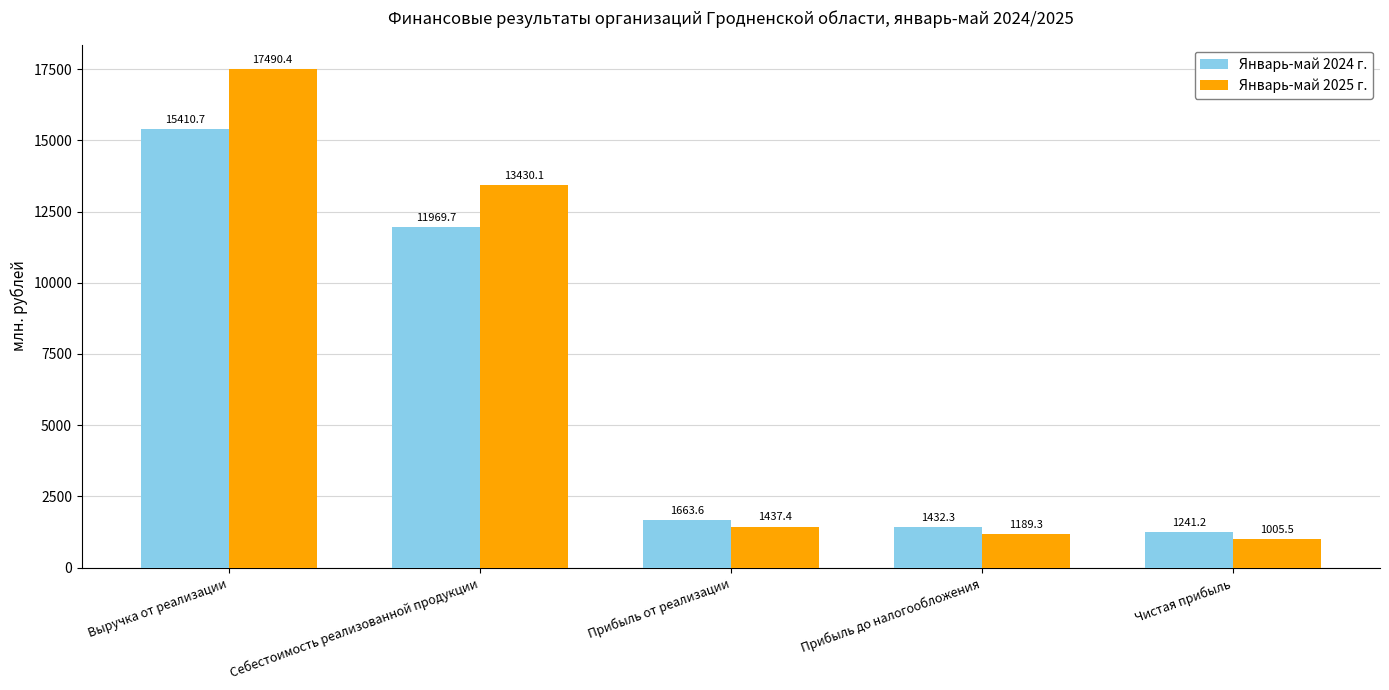

Rank the series by their average value, from lowest to highest.

Январь-май 2024 г., Январь-май 2025 г.